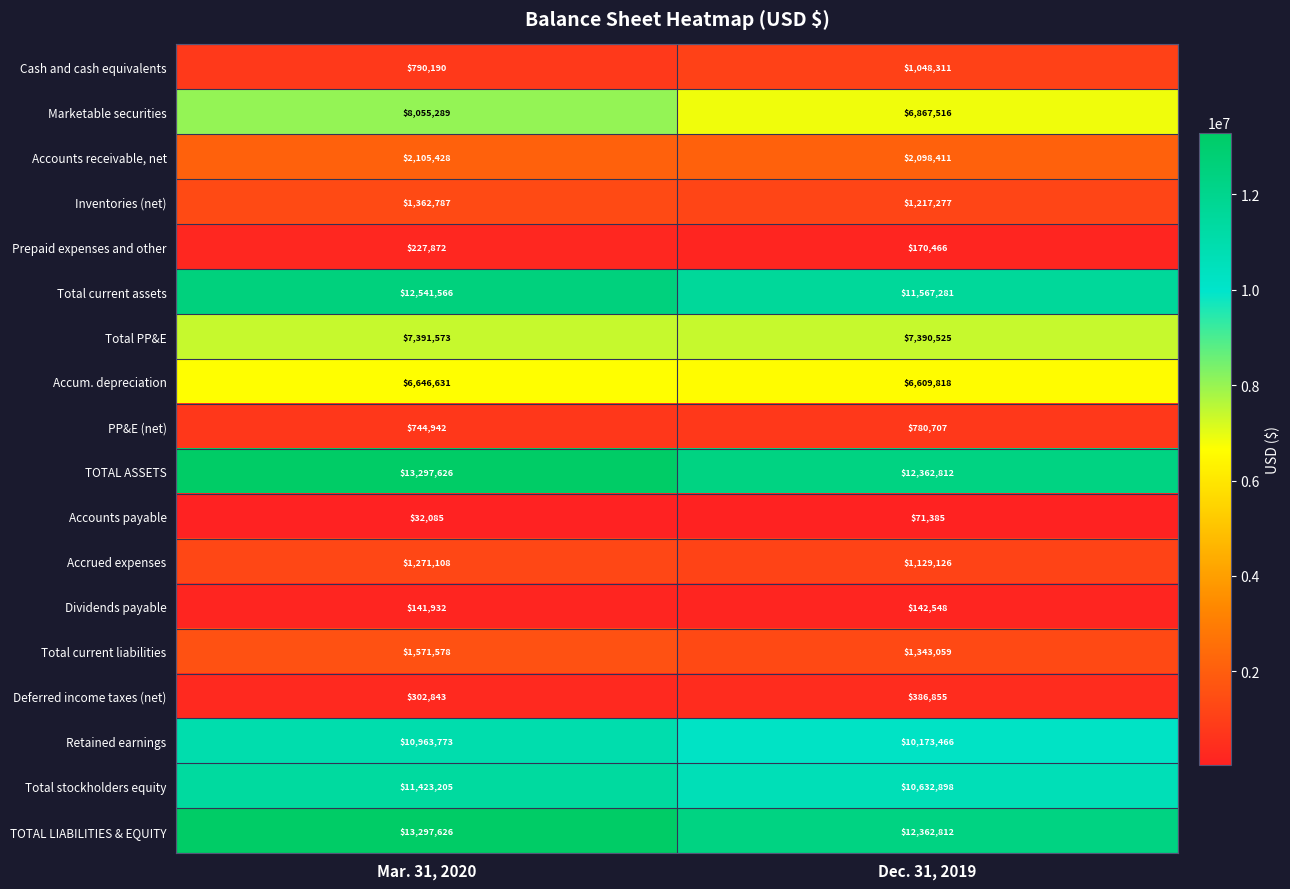

What is the smallest value displayed?

32085